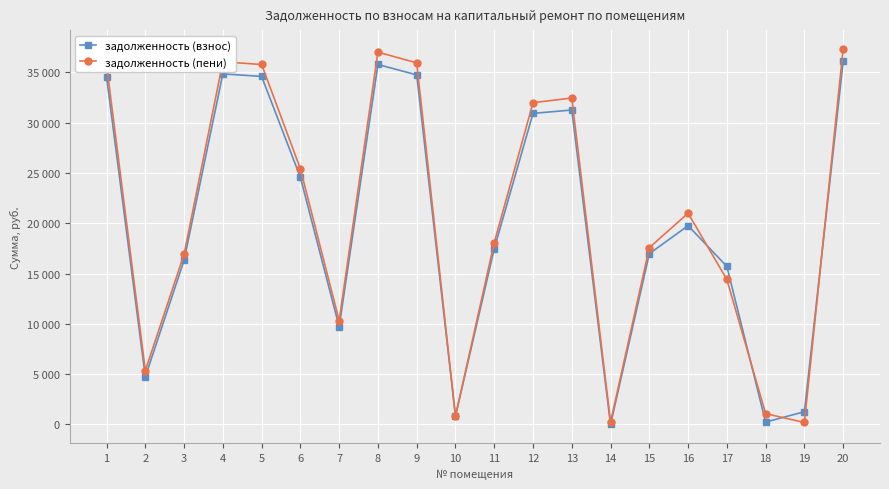

What is the difference between the second highest and minimum values in the задолженность (пени) series?

36810.9